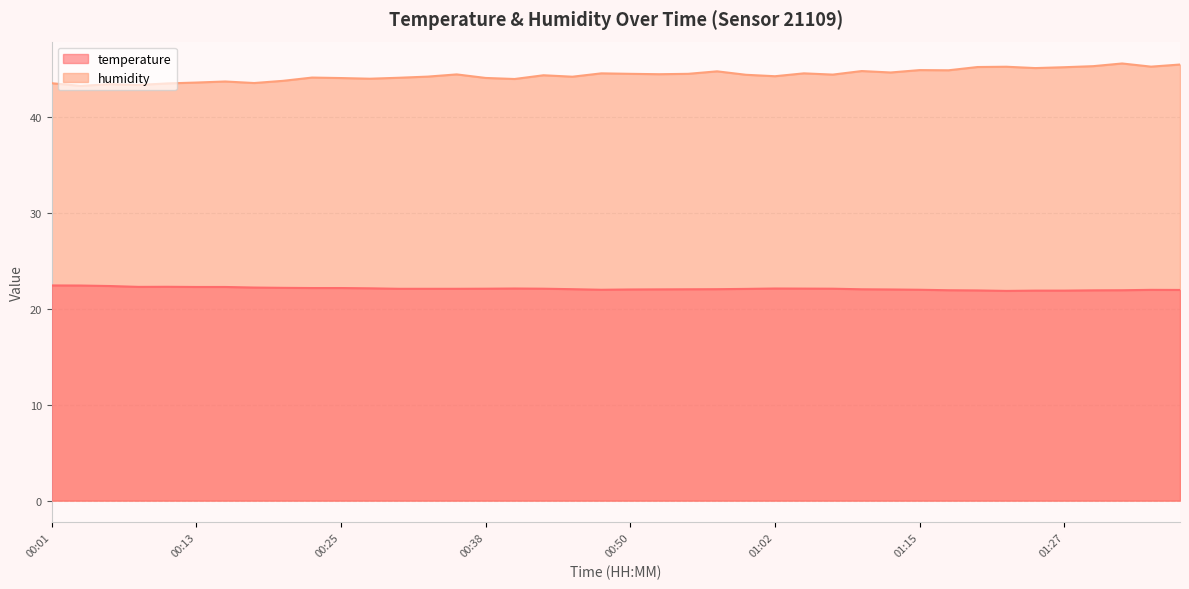

Is it true that temperature equals 6.1 at 01:20?

False